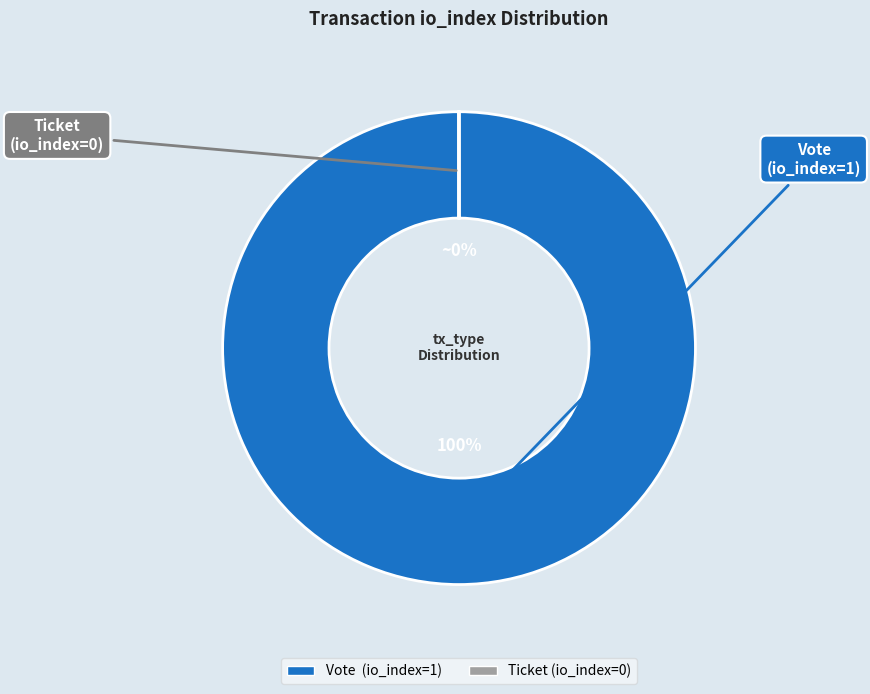

What is the largest slice in the pie chart?

Vote (io_index=1)